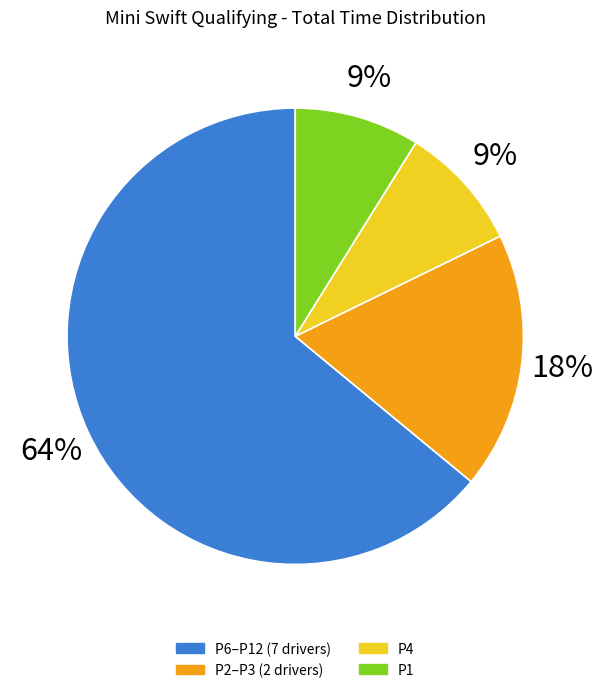

Is there any slice that represents more than half of the pie?

Yes